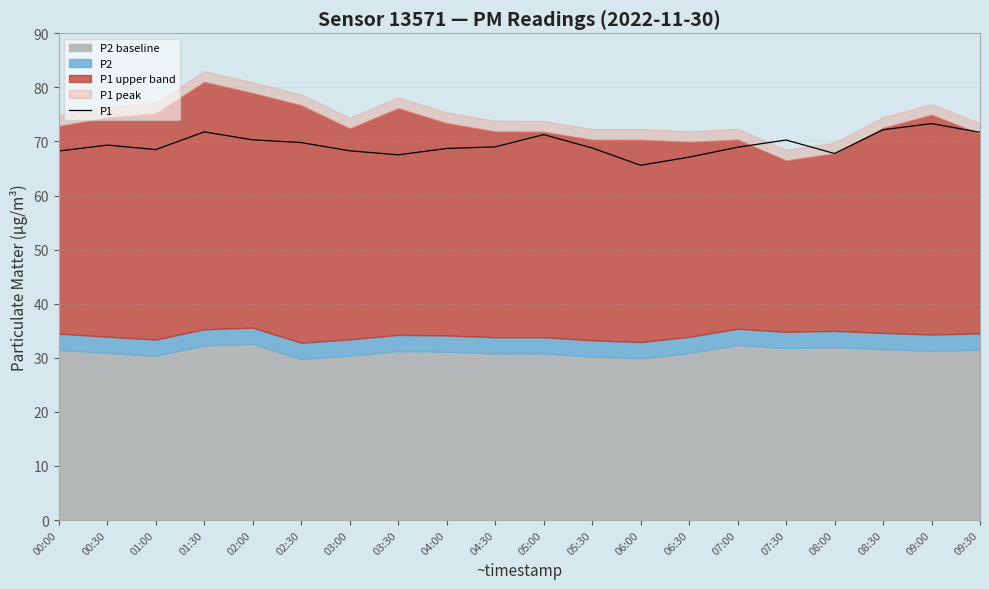

What is the change in value from 04:30 to 05:00?

+2.3